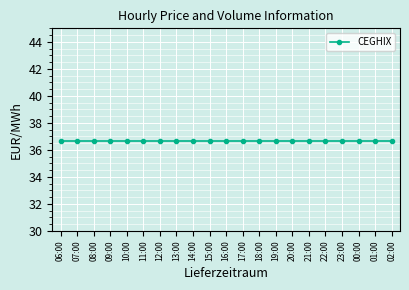

True or false: CEGHIX has a value of 36.7 at 17:00.

True